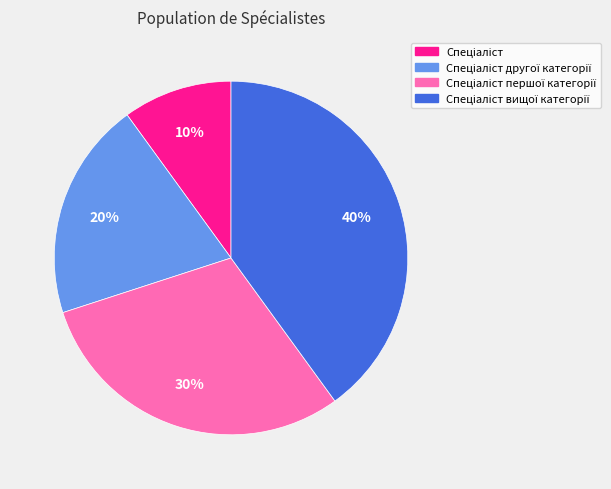

Does any single category account for the majority?

No